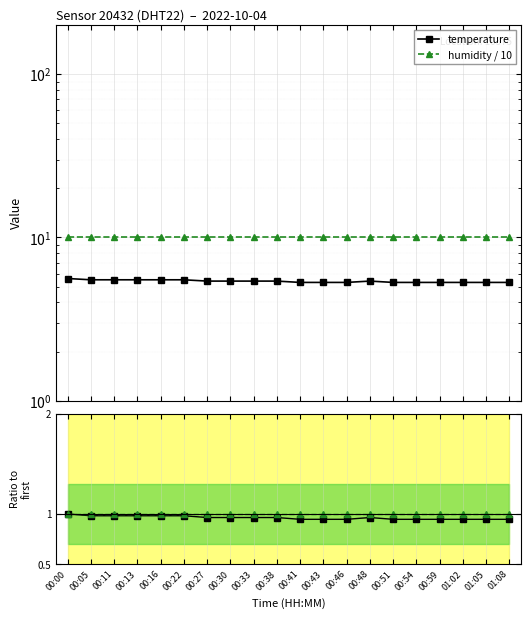

Where is temperature nearest to the value 0?

00:41